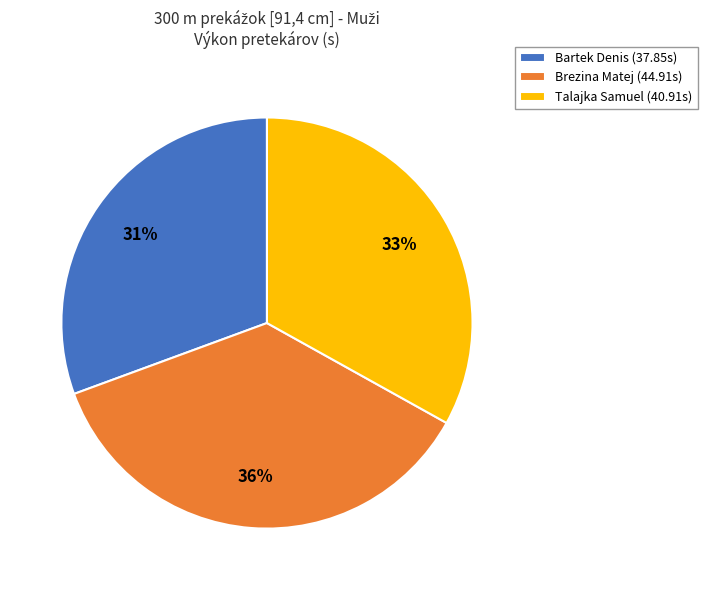

Combined, do Talajka Samuel (40.91s) and Bartek Denis (37.85s) account for over 50%?

Yes